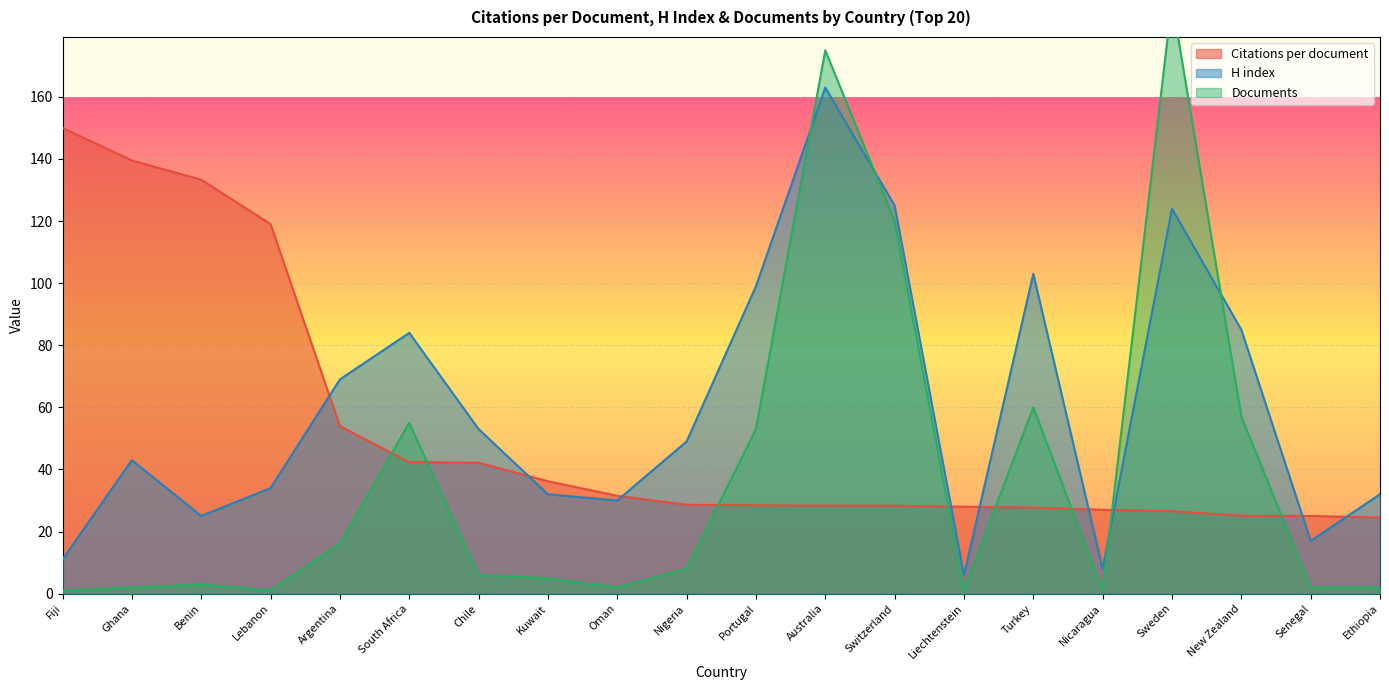

Reading left to right, extract all data points from this chart.

Citations per document: Fiji=150.0	Ghana=139.5	Benin=133.3	Lebanon=119.0	Argentina=53.9	South Africa=42.4	Chile=42.2	Kuwait=36.2	Oman=31.5	Nigeria=28.6	Portugal=28.5	Australia=28.4	Switzerland=28.3	Liechtenstein=28.0	Turkey=27.7	Nicaragua=27.0	Sweden=26.6	New Zealand=25.1	Senegal=25.0	Ethiopia=24.5
H index: Fiji=11.0	Ghana=43.0	Benin=25.0	Lebanon=34.0	Argentina=69.0	South Africa=84.0	Chile=53.0	Kuwait=32.0	Oman=30.0	Nigeria=49.0	Portugal=99.0	Australia=163.0	Switzerland=125.0	Liechtenstein=6.0	Turkey=103.0	Nicaragua=8.0	Sweden=124.0	New Zealand=85.0	Senegal=17.0	Ethiopia=32.0
Documents: Fiji=1.0	Ghana=2.0	Benin=3.0	Lebanon=1.0	Argentina=16.0	South Africa=55.0	Chile=6.0	Kuwait=5.0	Oman=2.0	Nigeria=8.0	Portugal=53.0	Australia=175.0	Switzerland=120.0	Liechtenstein=1.0	Turkey=60.0	Nicaragua=1.0	Sweden=191.0	New Zealand=57.0	Senegal=2.0	Ethiopia=2.0